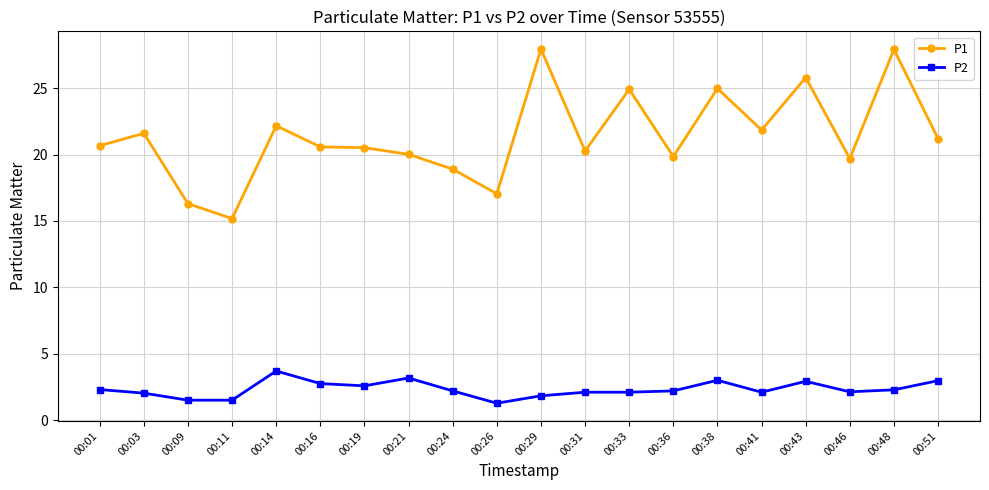

Where is the first local maximum for P1?

00:03